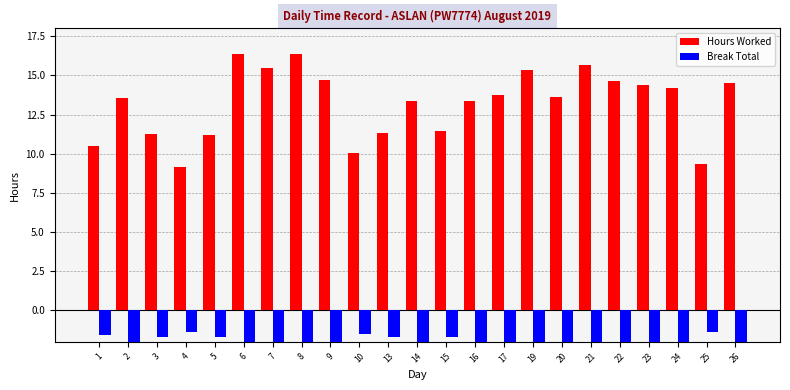

How many distinct data groups are displayed?

2